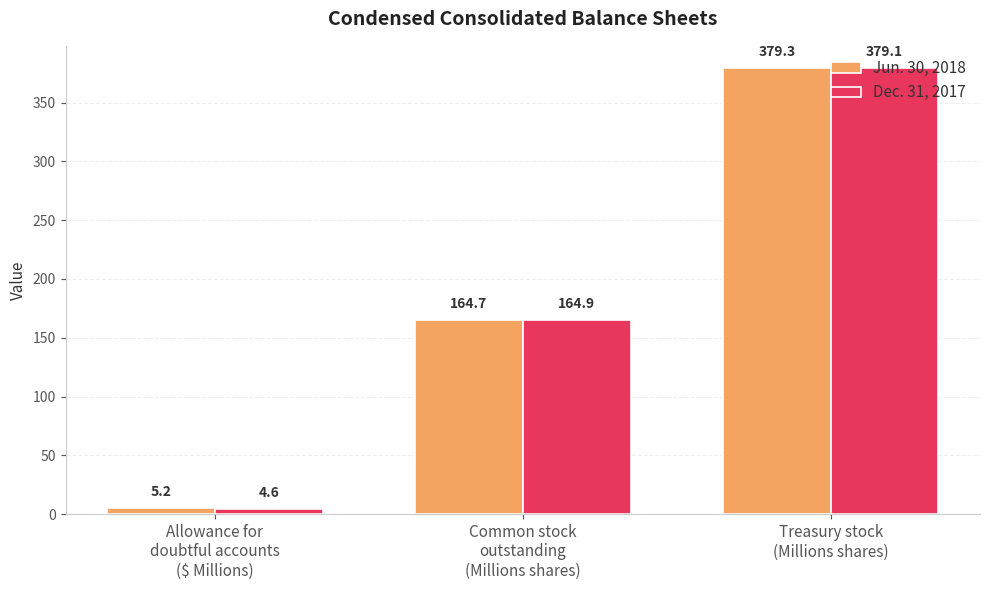

Reading left to right, transcribe all the data shown in this chart.

Jun. 30, 2018: 5.2	164.7	379.3
Dec. 31, 2017: 4.6	164.9	379.1